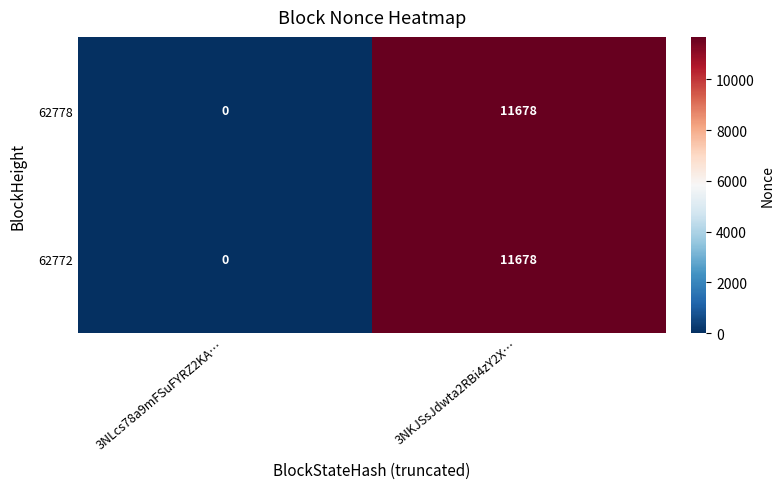

Count the number of data series in this chart.

2